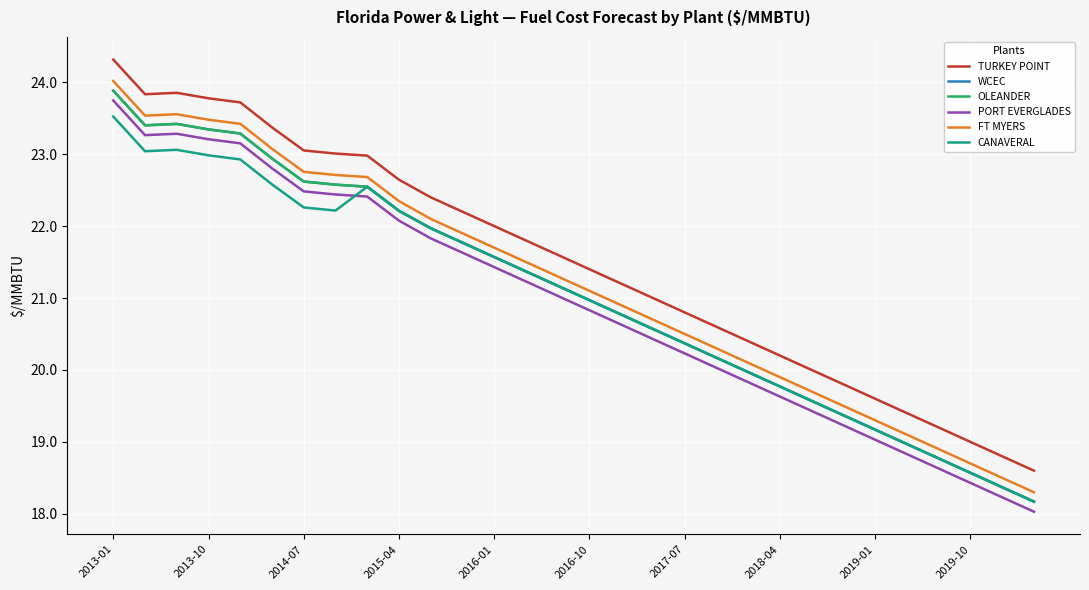

How many lines are shown in the chart?

6